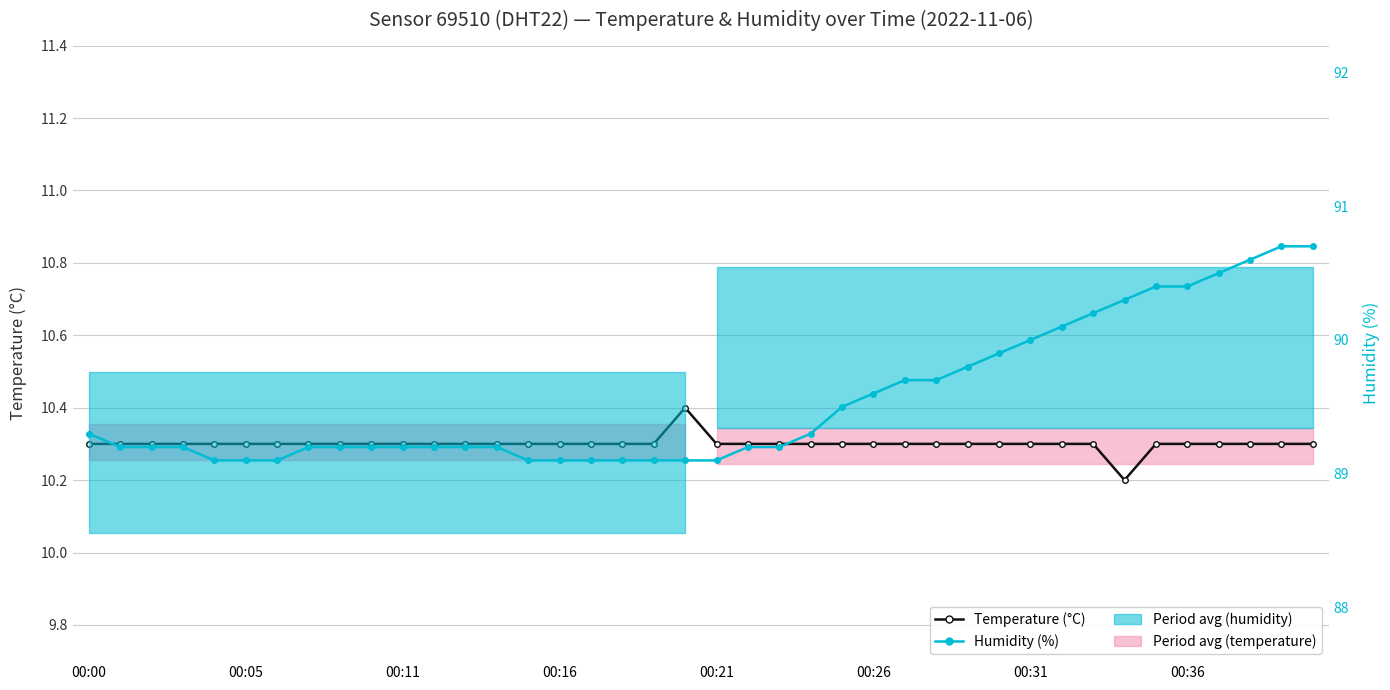

Which has a higher value, 00:31 or 00:16?

00:31